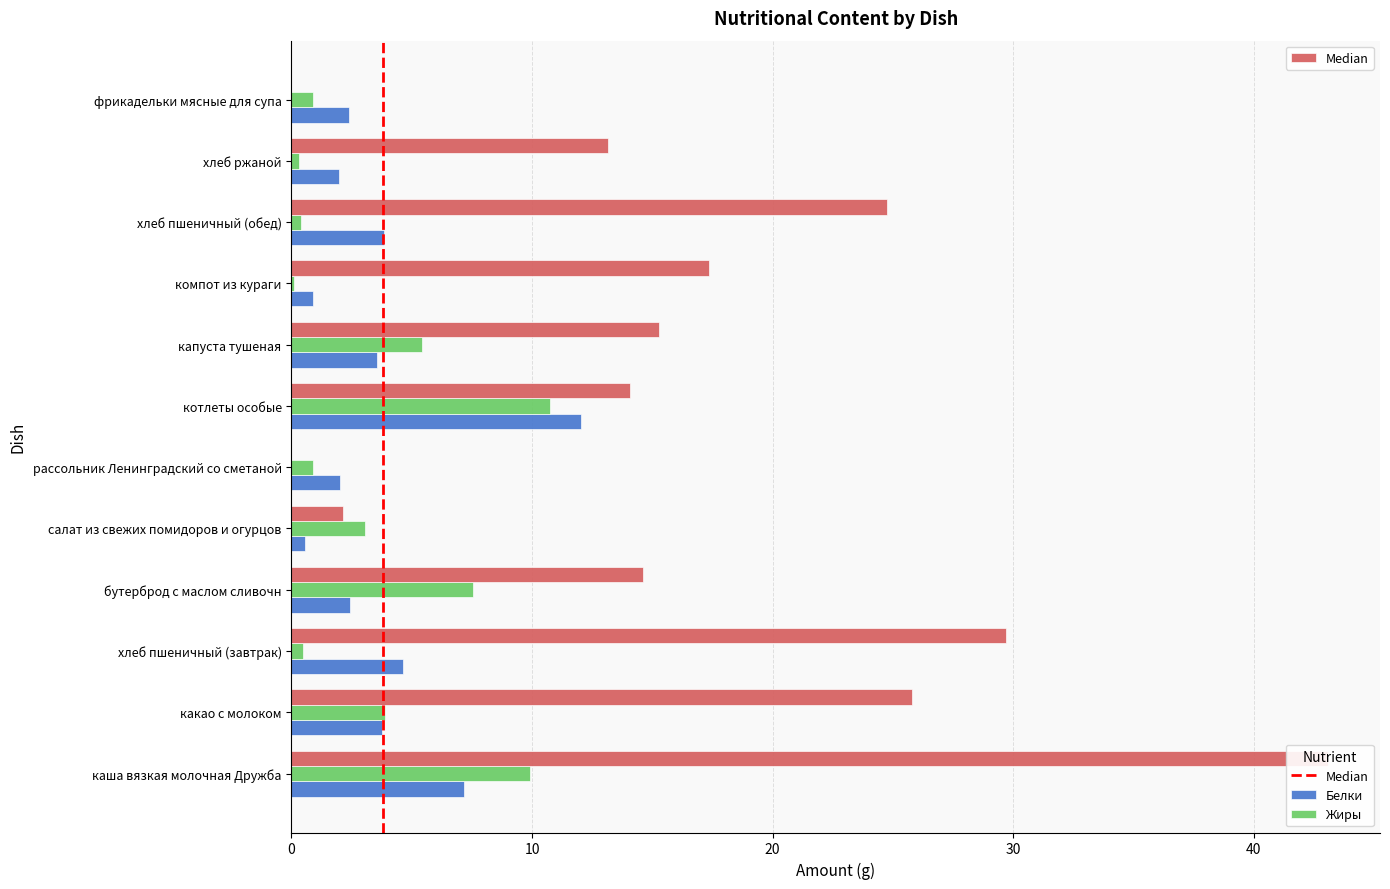

What is the maximum value shown in the chart?

43.1